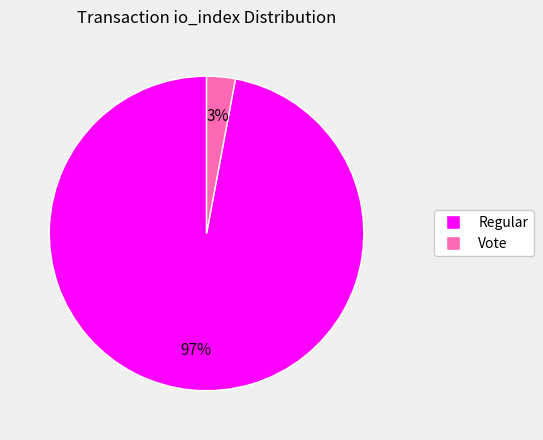

Is there any slice that represents more than half of the pie?

Yes